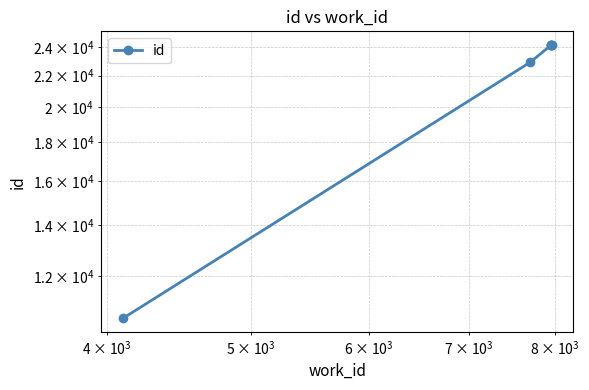

How many lines are shown in the chart?

1